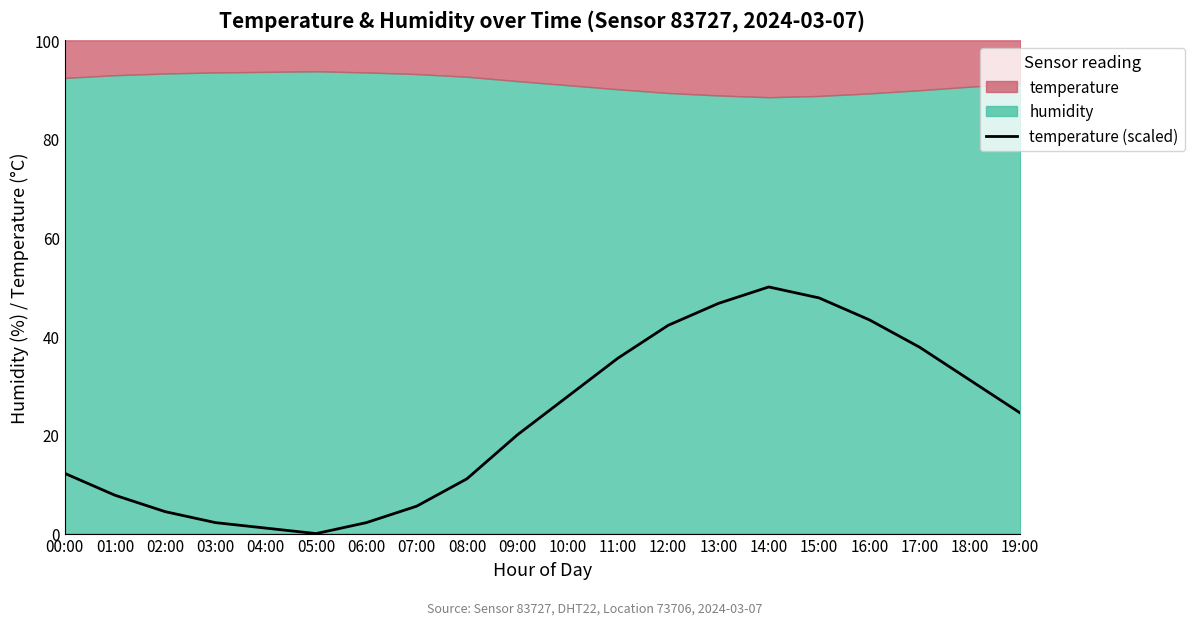

Does the chart have visible grid lines?

No